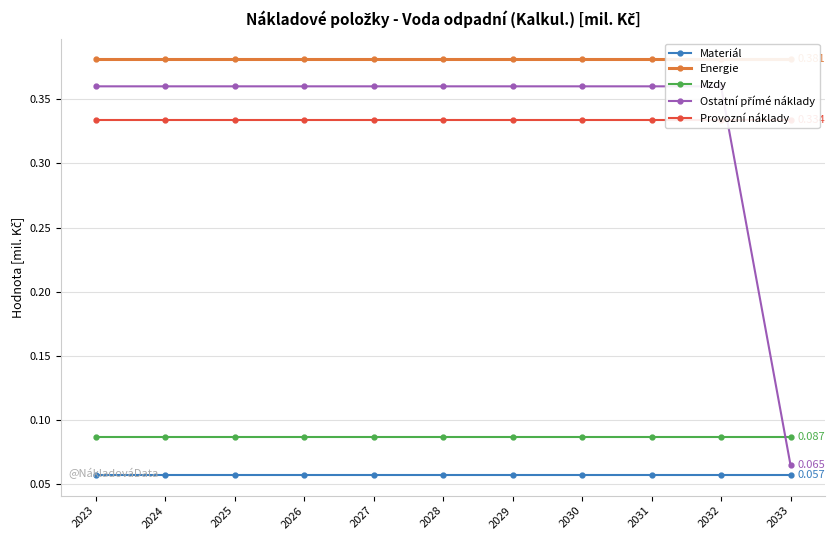

What is the average value of the Provozní náklady series?

0.3